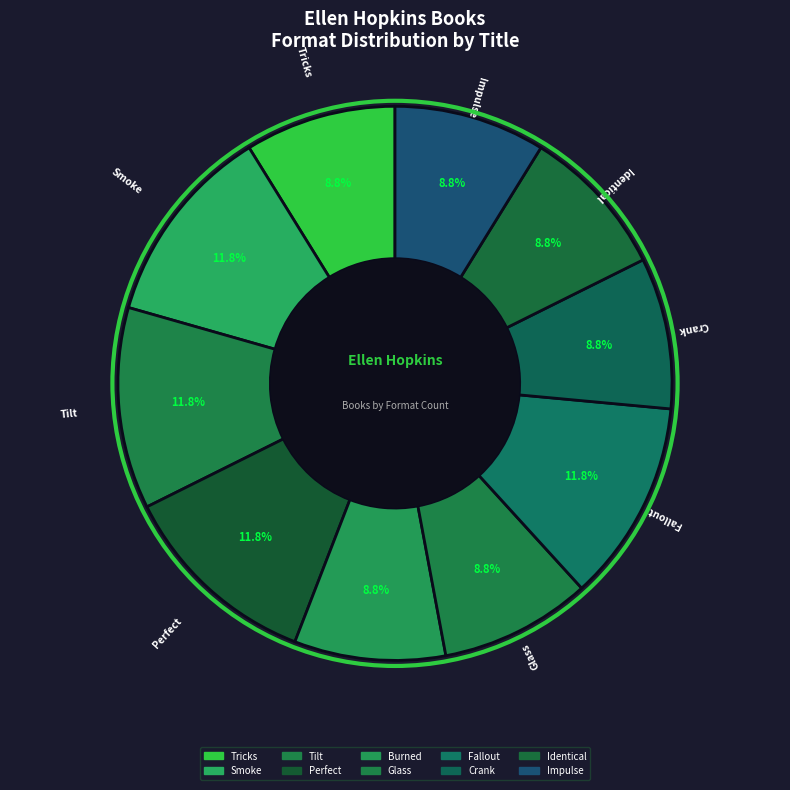

To the nearest percent, what portion does Impulse represent?

9%